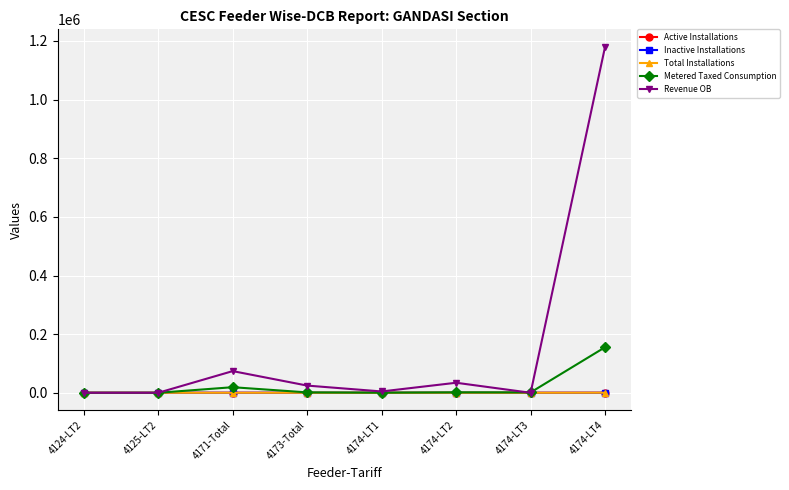

True or false: Metered Taxed Consumption has more than 0 points higher than both neighbors.

True